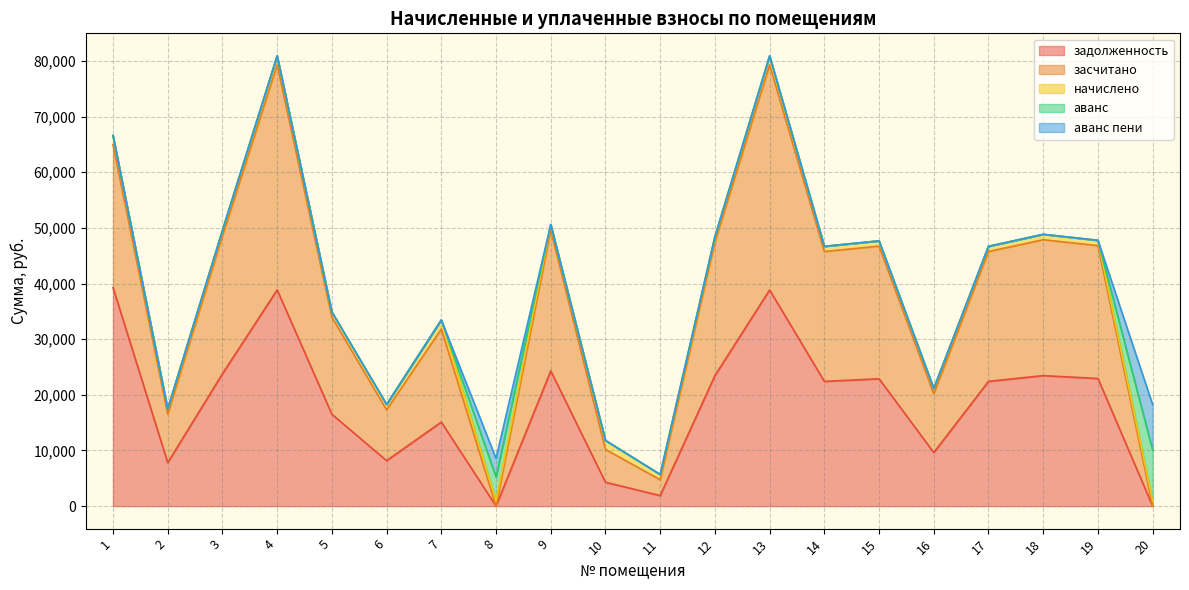

At which label does начислено reach its minimum?

2